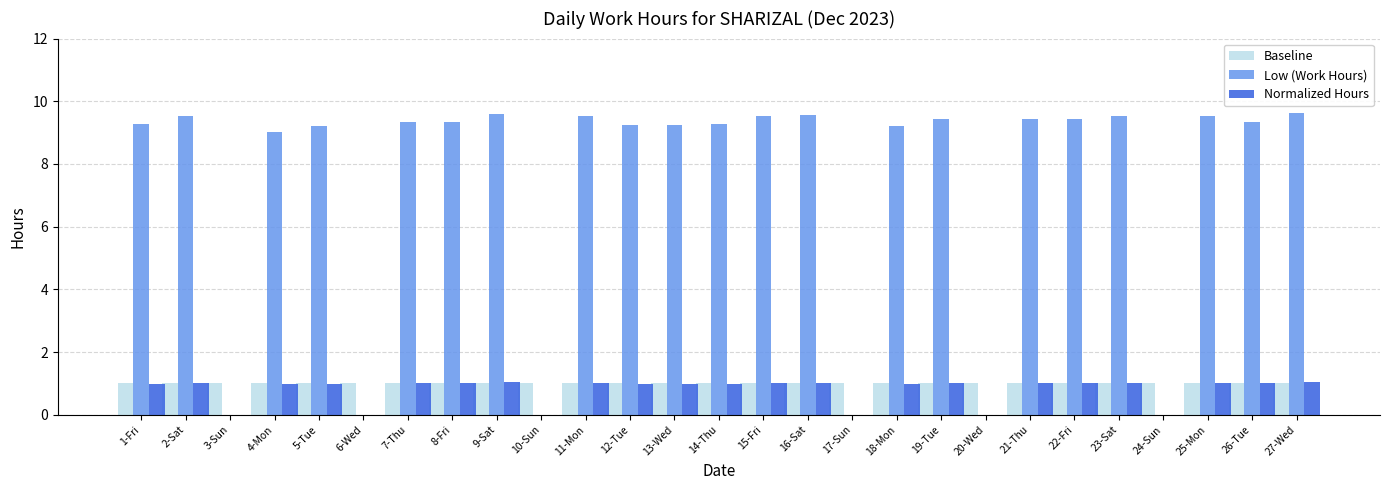

What is the total value across all series at 1-Fri?

11.3